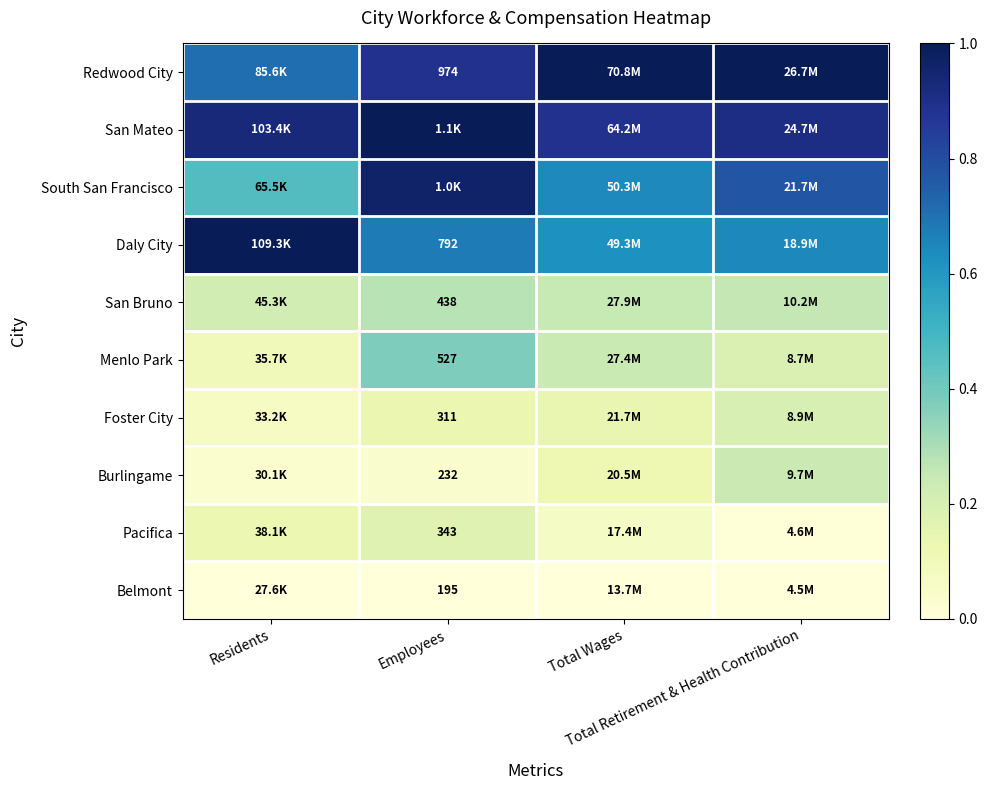

Which category has the lowest value in the Daly City series?

Total Wages